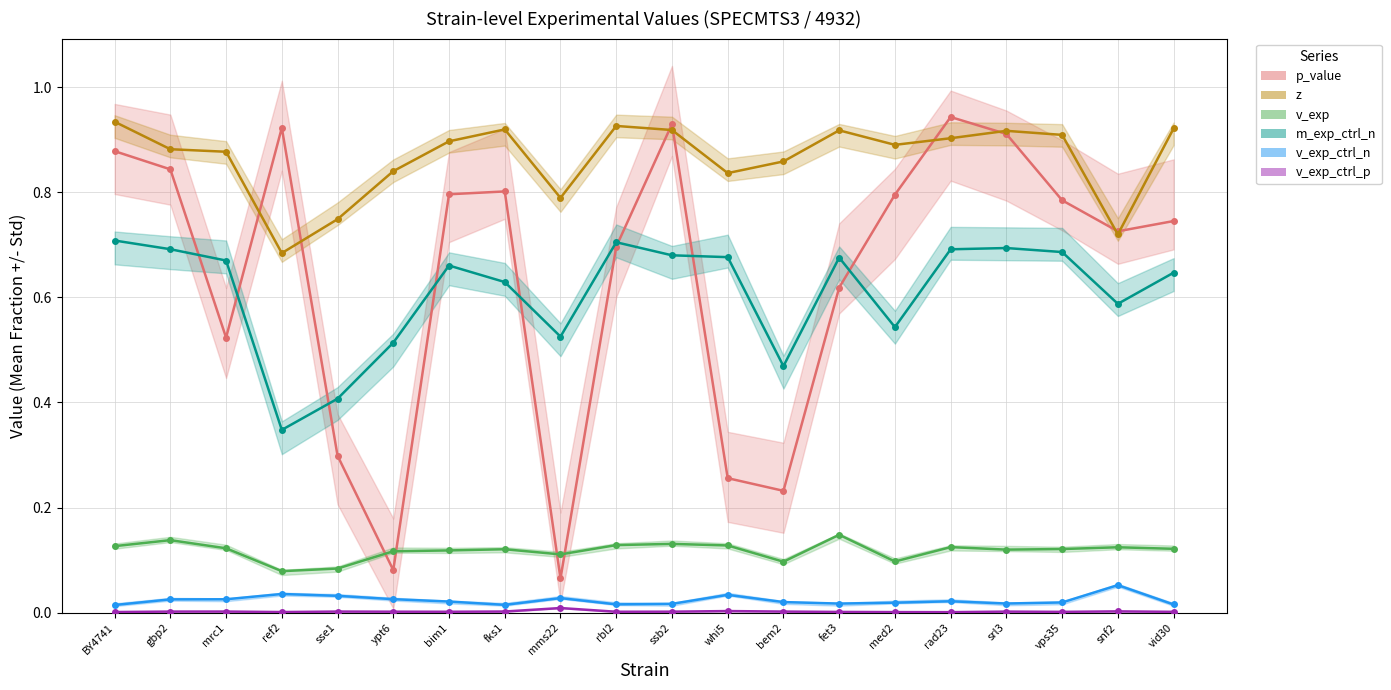

True or false: m_exp_ctrl_n and v_exp_ctrl_p cross at least once.

False